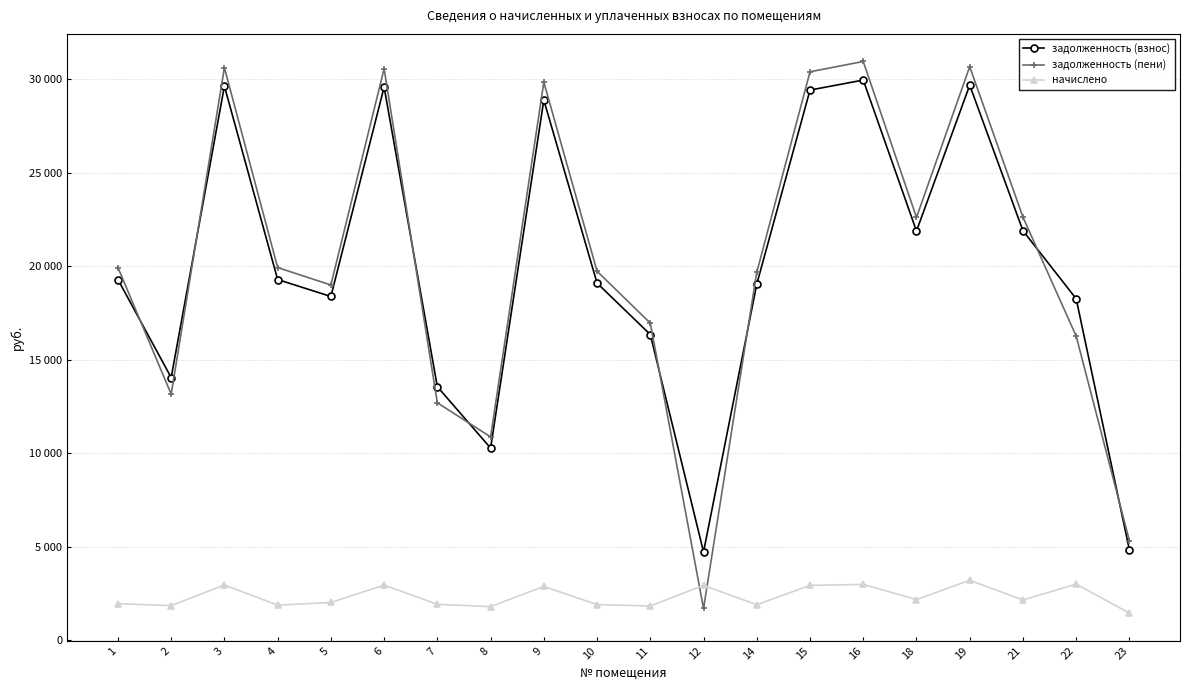

What is the difference between the maximum and minimum values in the начислено series?

1755.0